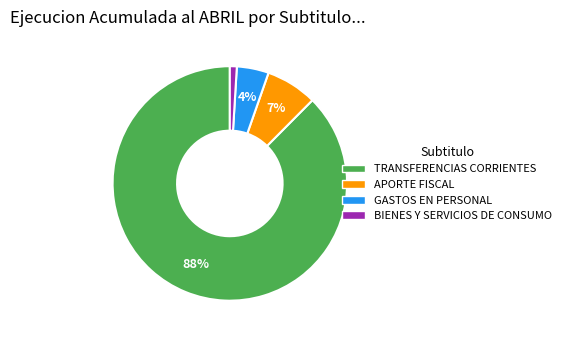

Is the sum of BIENES Y SERVICIOS DE CONSUMO and APORTE FISCAL greater than half?

No